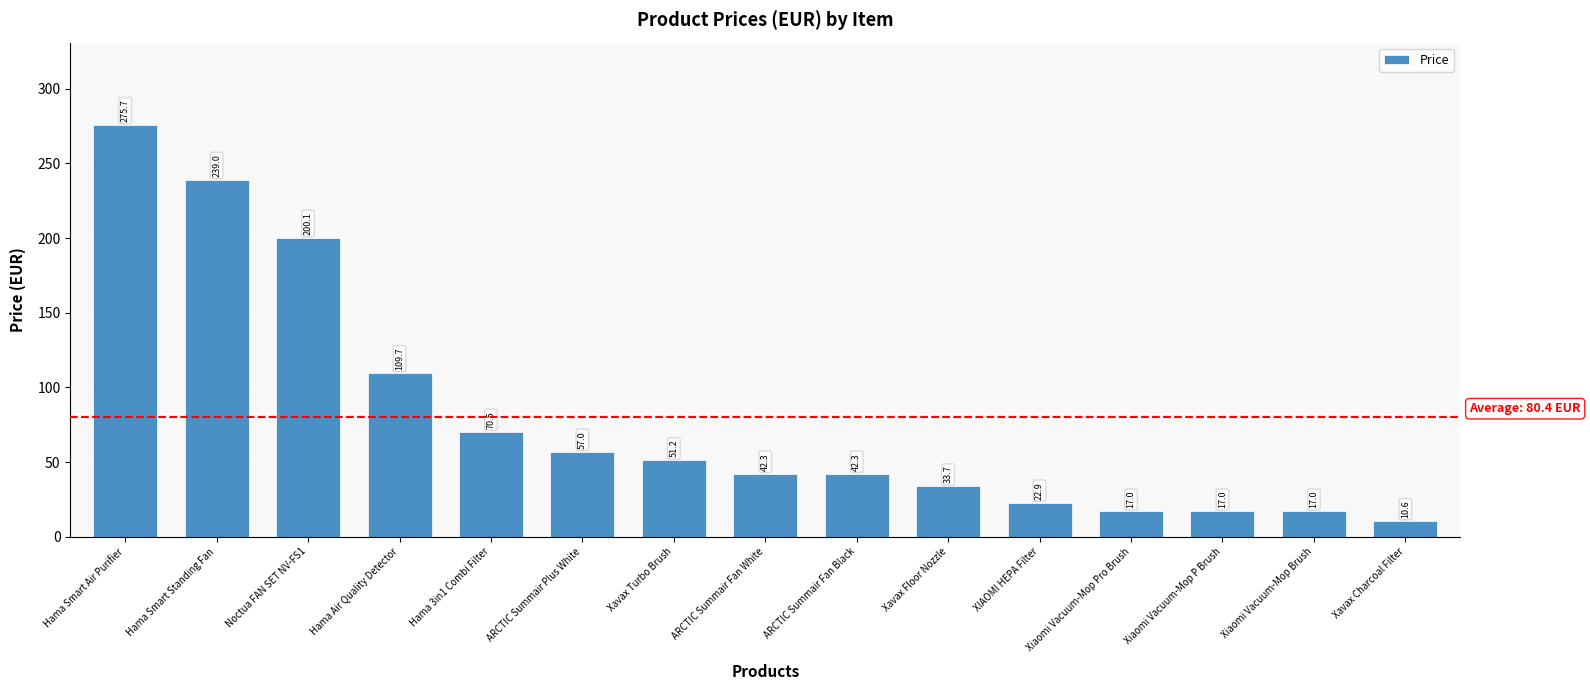

How many categories are shown in the chart?

15